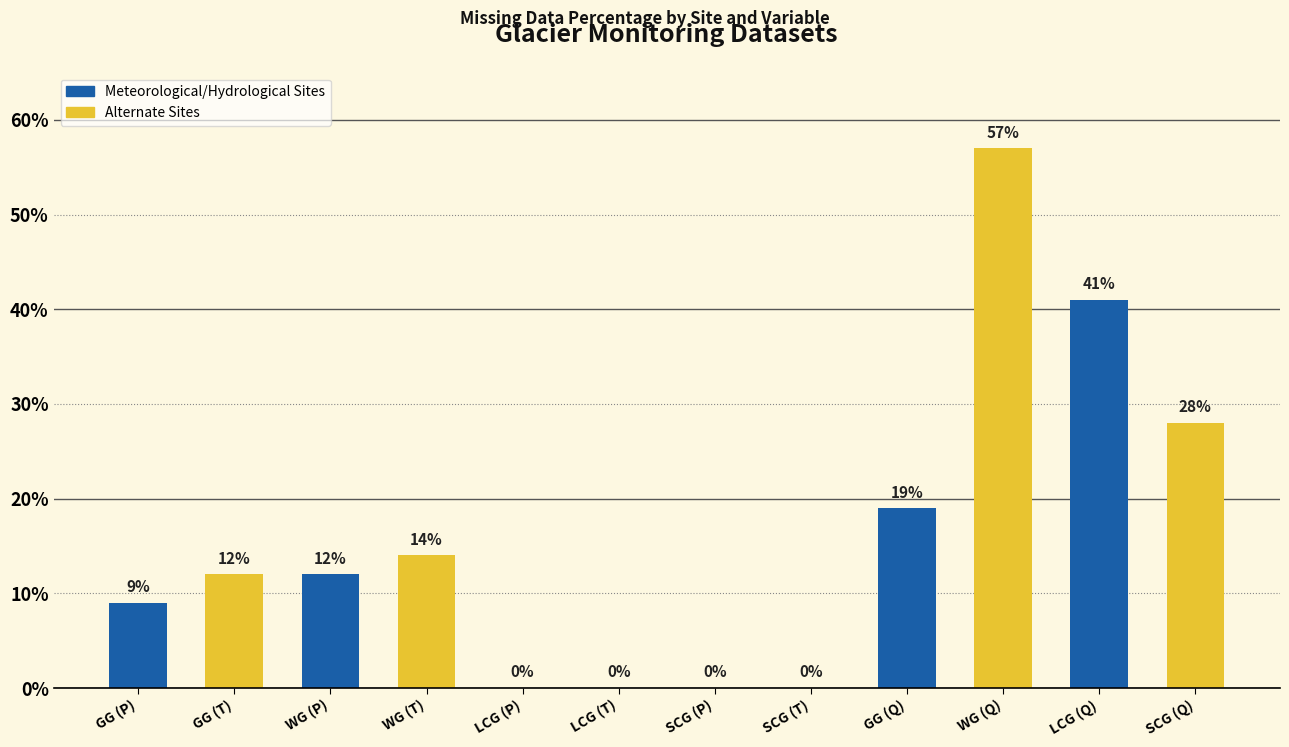

Reading left to right, what are all the values shown in this chart?

GG (P)=9	GG (T)=12	WG (P)=12	WG (T)=14	LCG (P)=0	LCG (T)=0	SCG (P)=0	SCG (T)=0	GG (Q)=19	WG (Q)=57	LCG (Q)=41	SCG (Q)=28